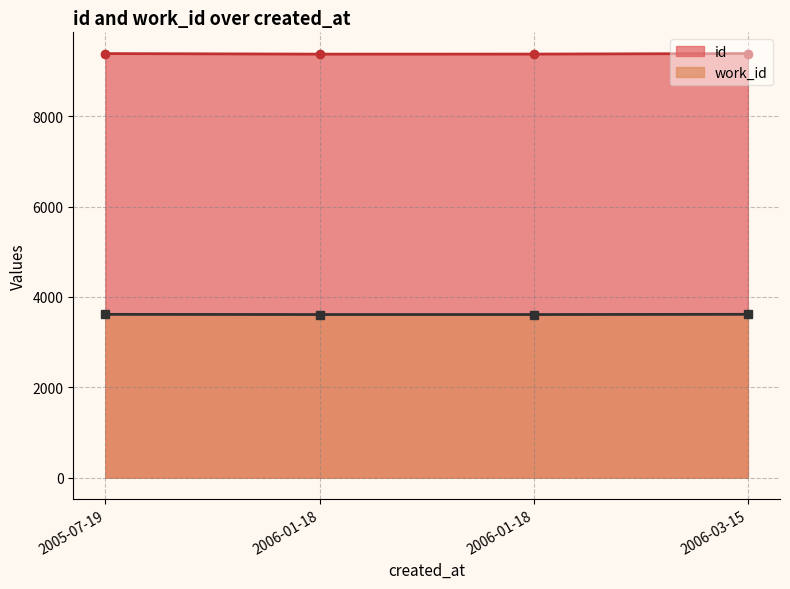

Read the work_id value at 2006-03-15.

3616